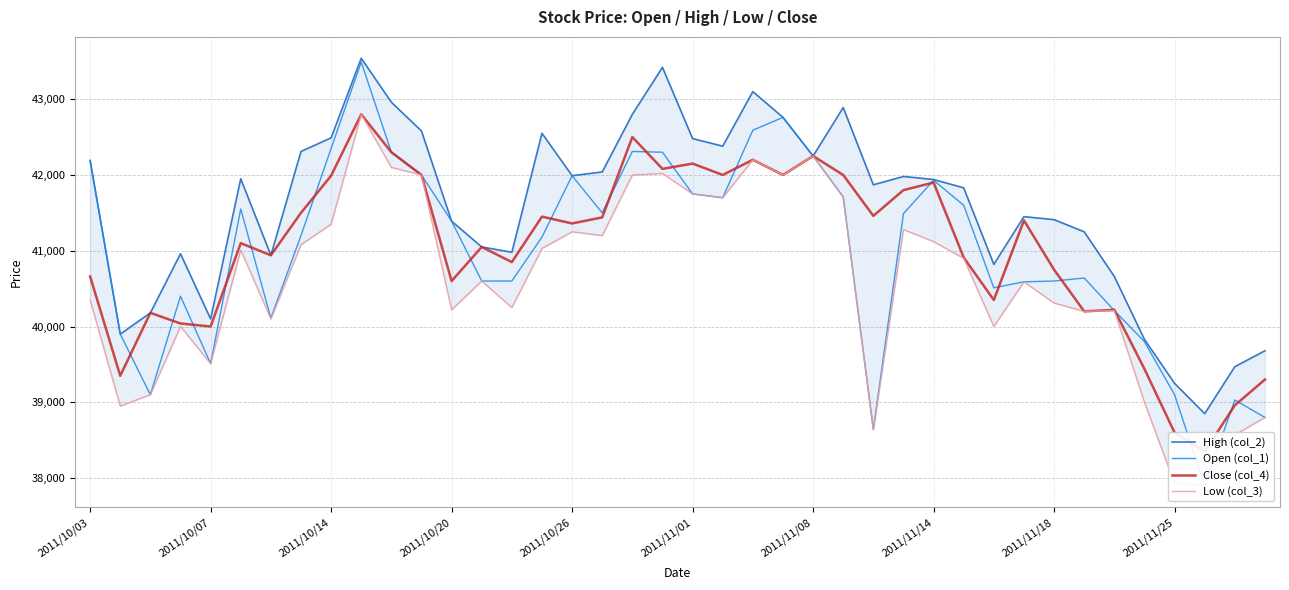

Count the number of categories in the chart.

40